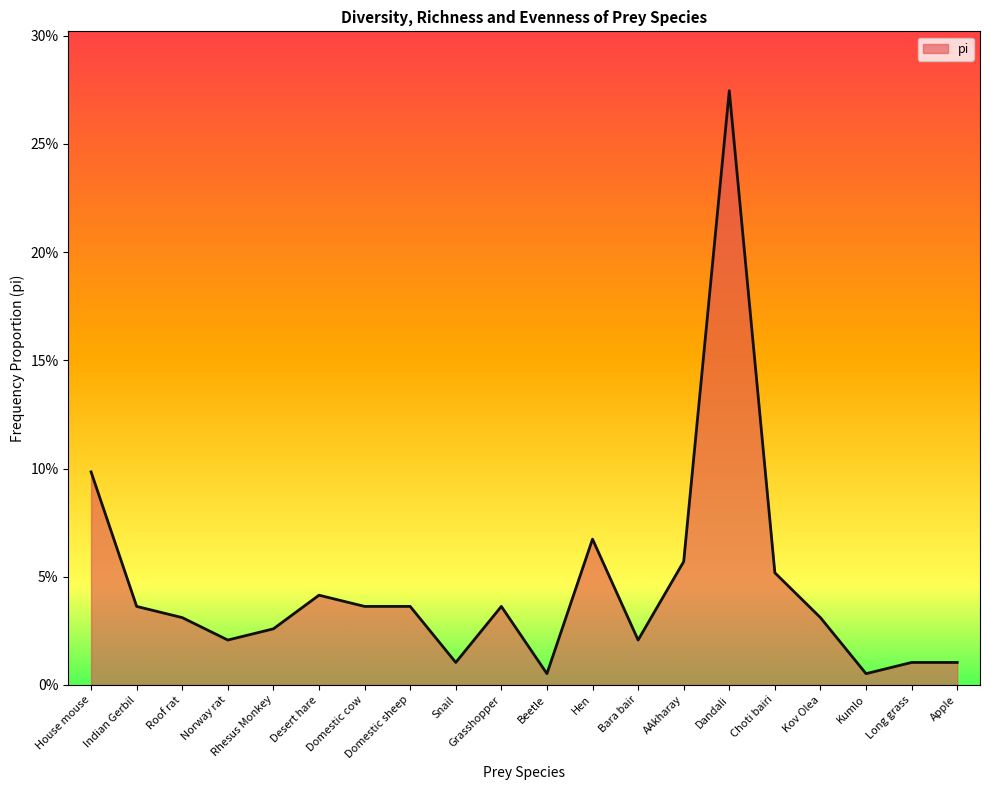

Reading left to right, list all the values displayed in this chart.

0.1	0.0	0.0	0.0	0.0	0.0	0.0	0.0	0.0	0.0	0.0	0.1	0.0	0.1	0.3	0.1	0.0	0.0	0.0	0.0